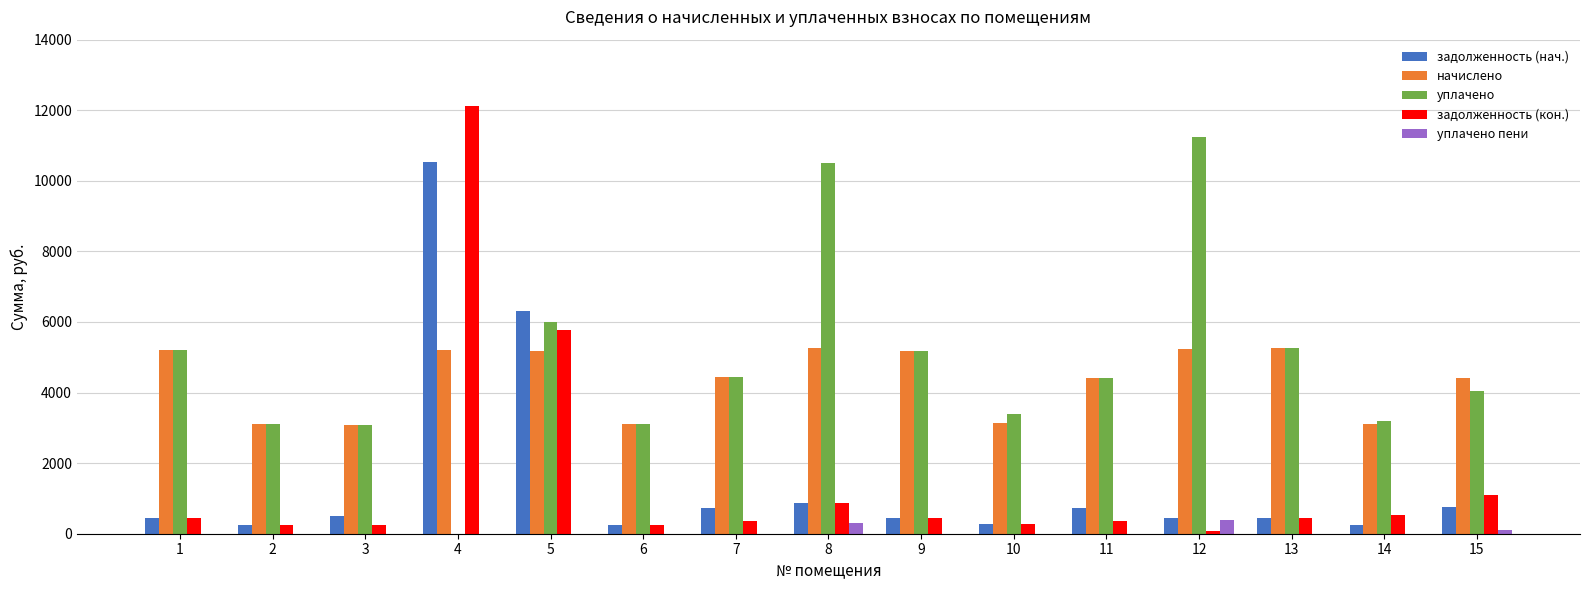

What is the difference between the задолженность (кон.) values at 4 and 10?

11864.3